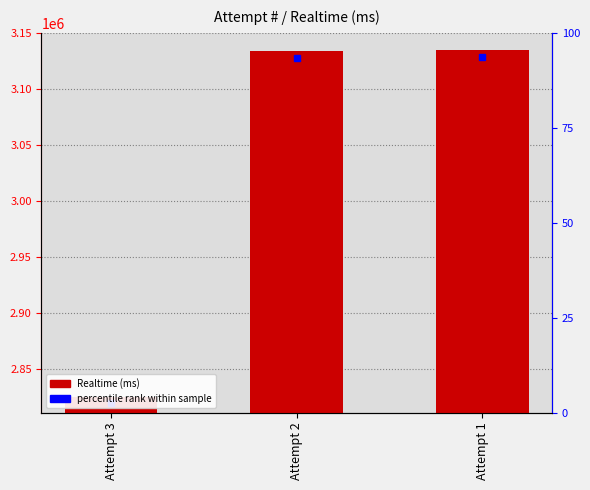

What is the ratio of the value at Attempt 3 to the value at Attempt 2?

0.9